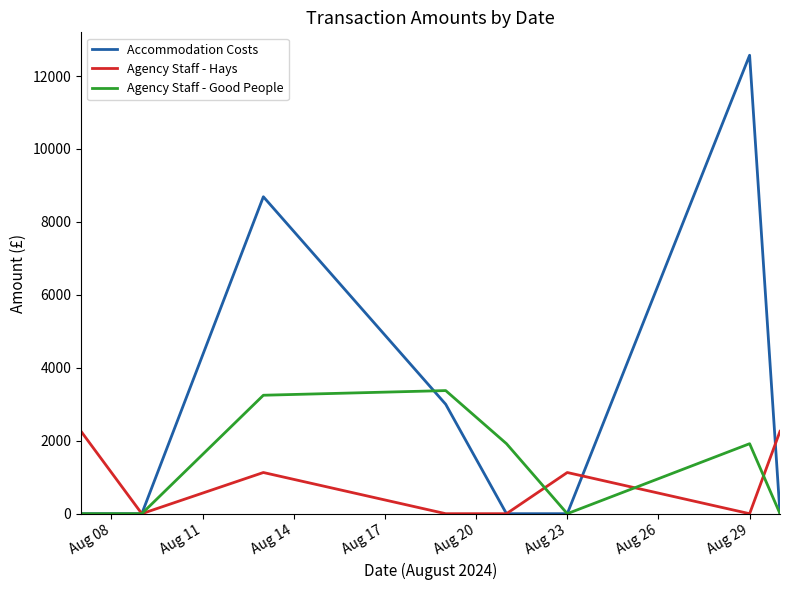

Which series has the largest total across all categories?

Accommodation Costs